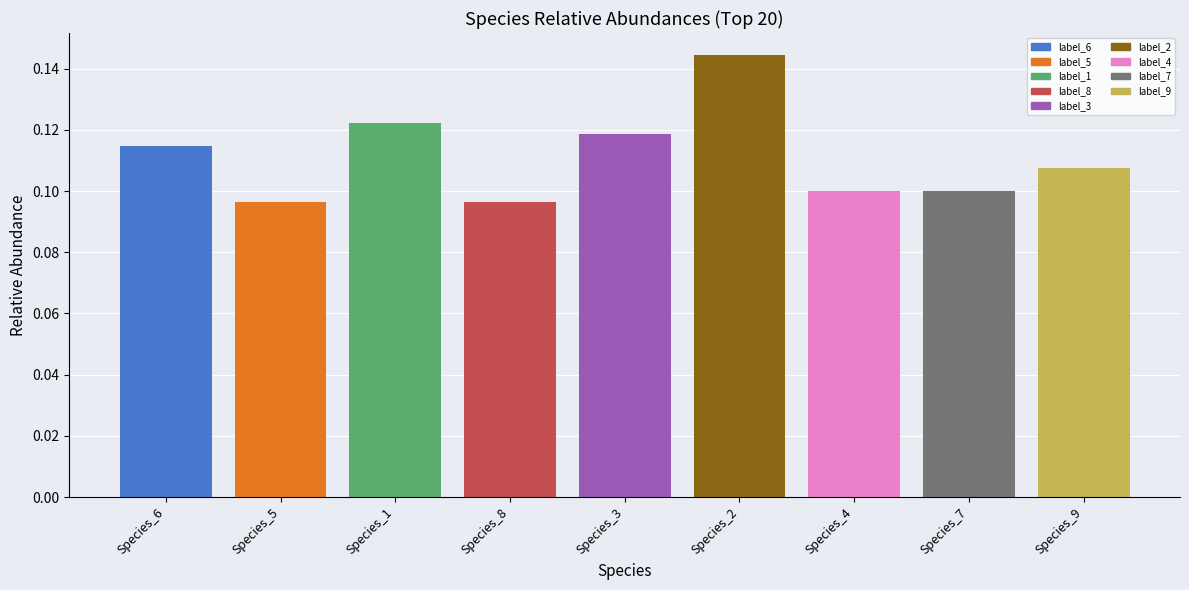

Which has a higher value, Species_8 or Species_1?

Species_1